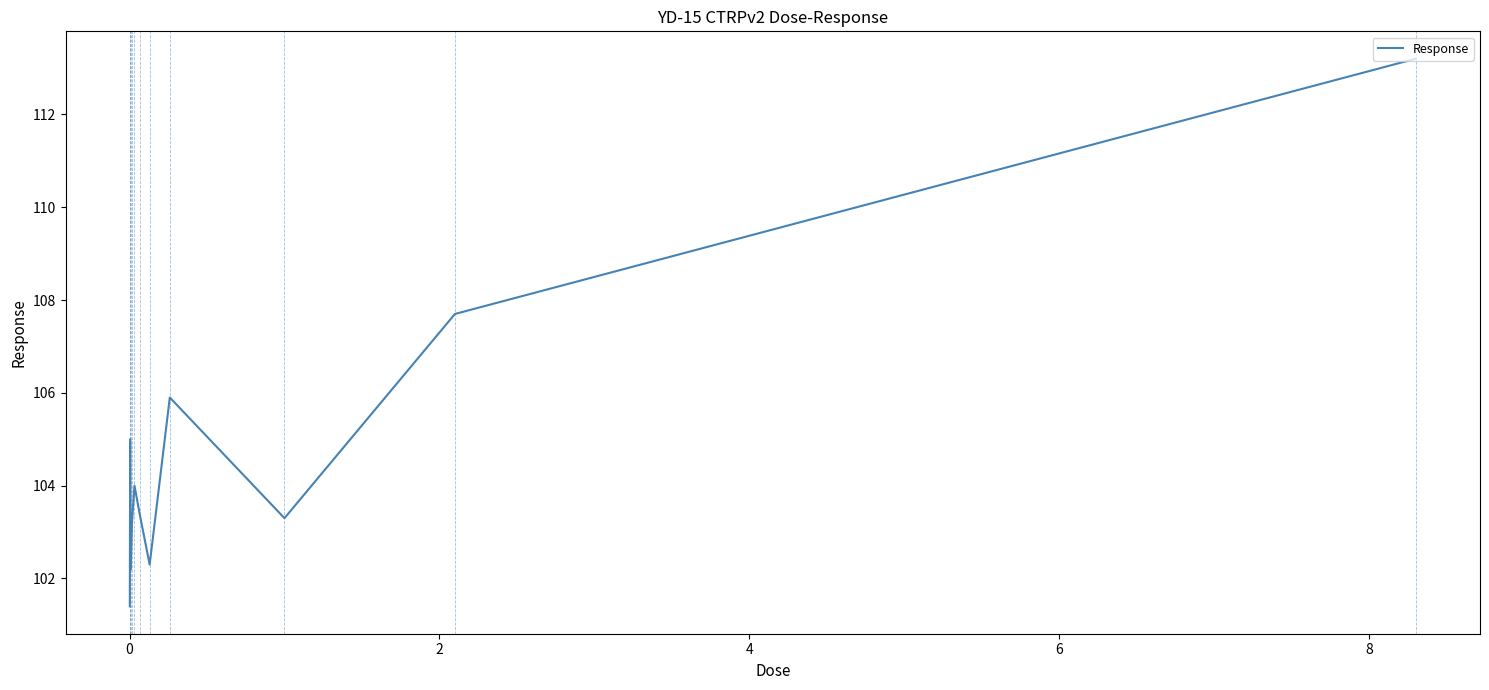

What is the smallest value displayed?

101.4